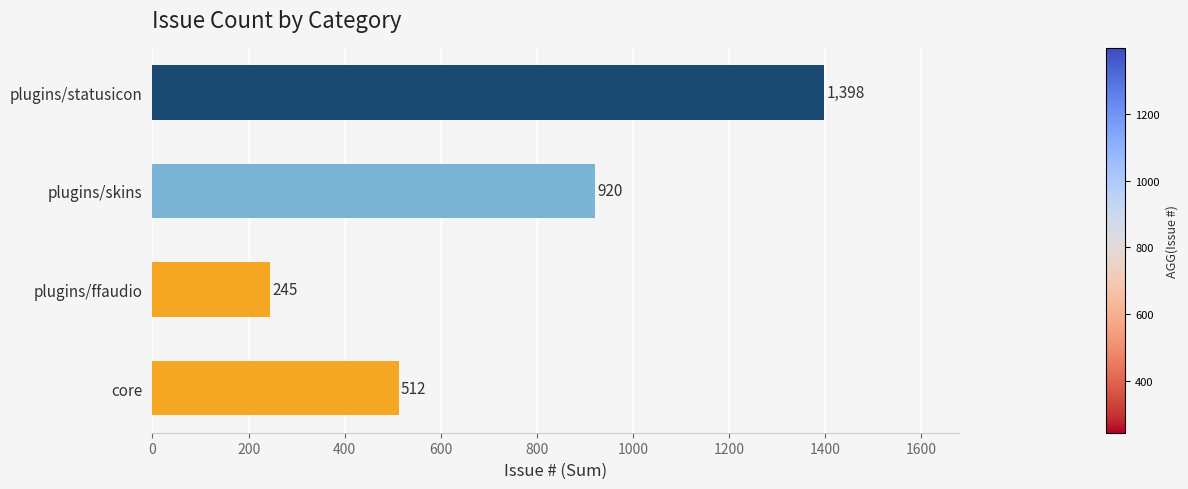

Reading bottom to top, list all the values displayed in this chart.

core=512	plugins/ffaudio=245	plugins/skins=920	plugins/statusicon=1398